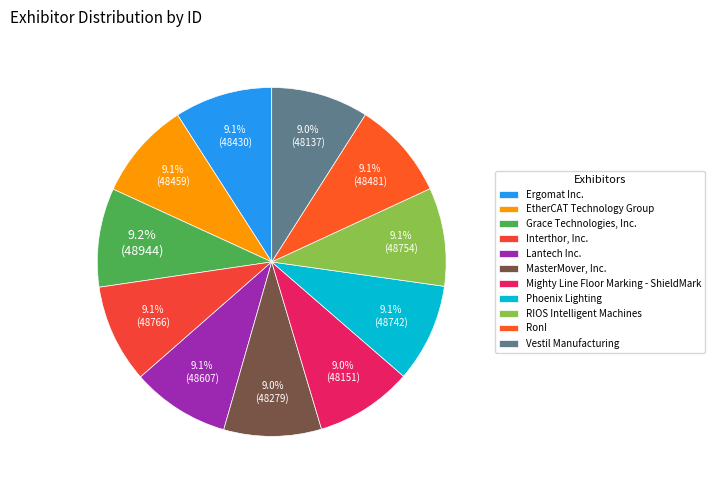

What percentage is NOT represented by Mighty Line Floor Marking - ShieldMark?

91.0%